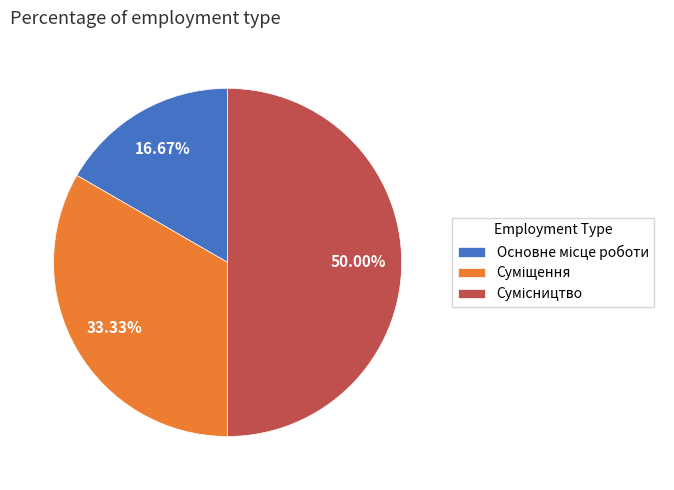

Rank the categories by value from lowest to highest.

Основне місце роботи, Суміщення, Сумісництво